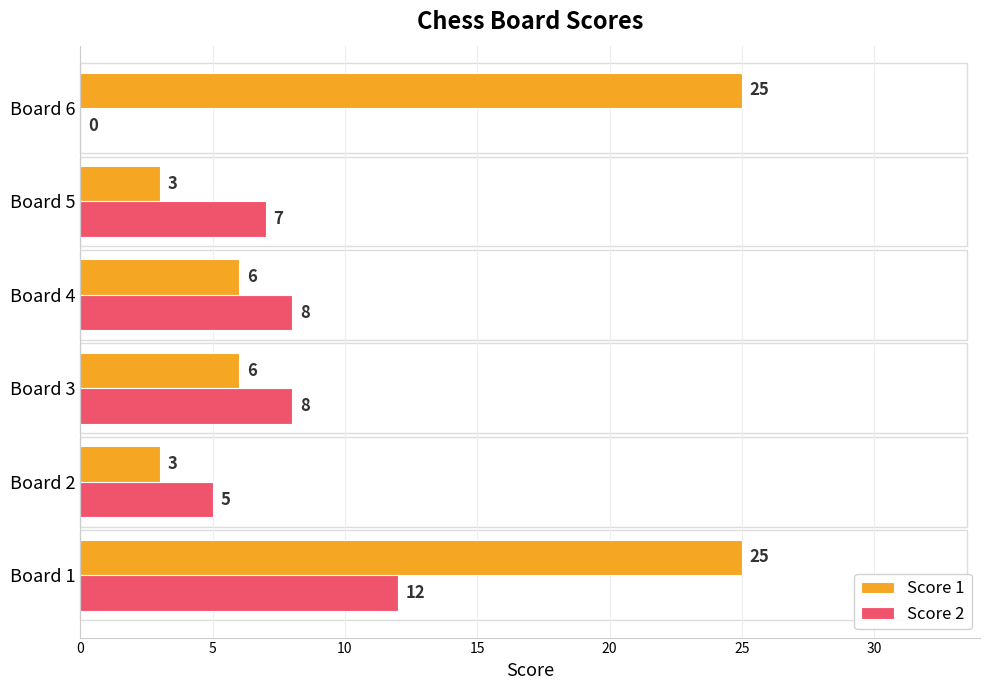

What is the sum of all Score 1 values?

68